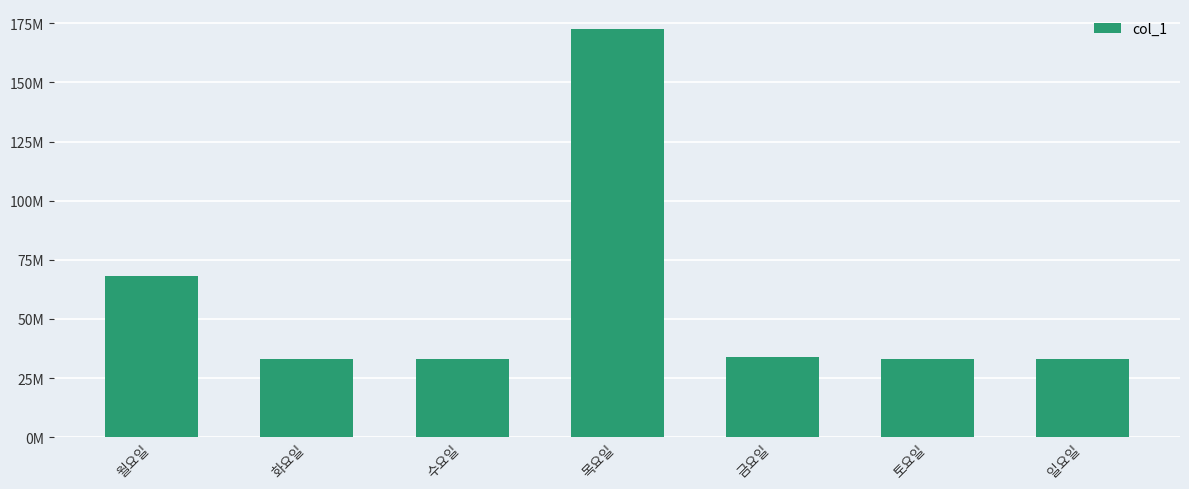

Does the chart contain any negative values?

No